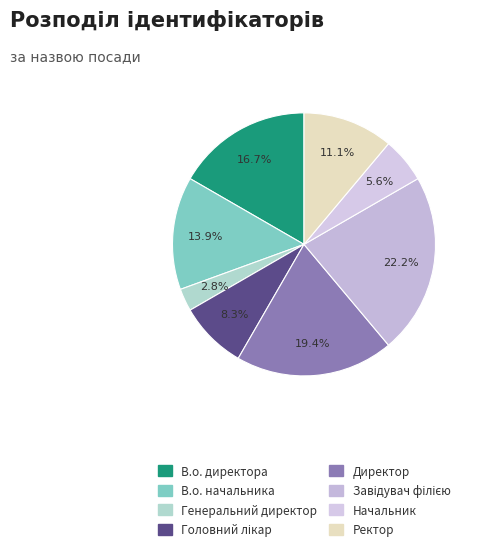

To the nearest percent, what is the average slice percentage?

12%